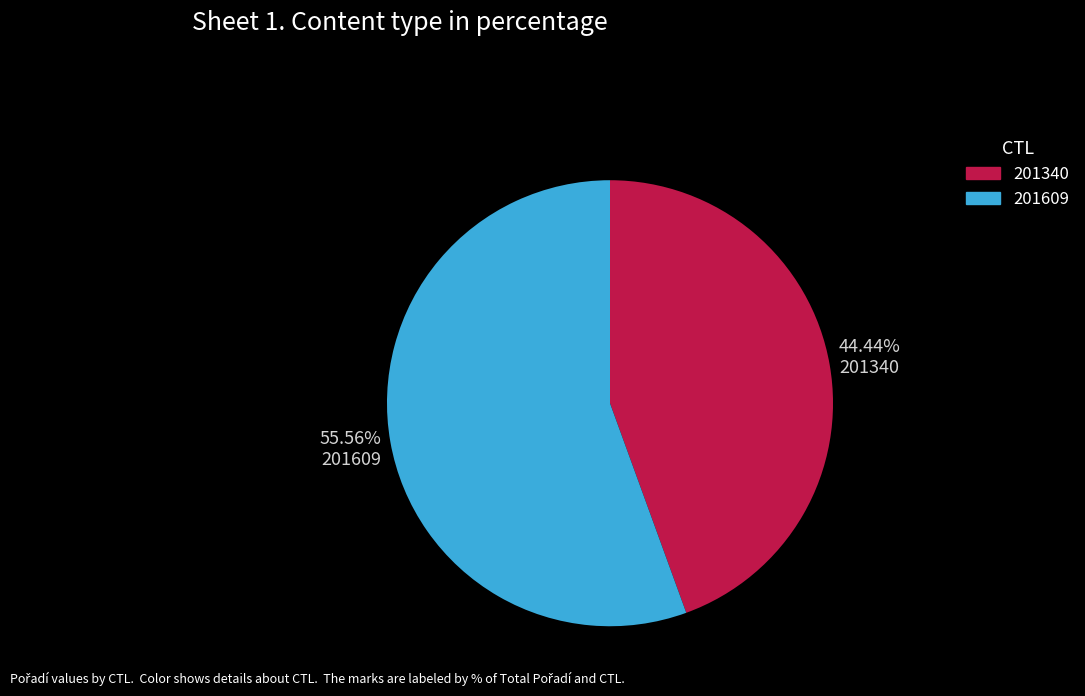

Does any single category account for the majority?

Yes